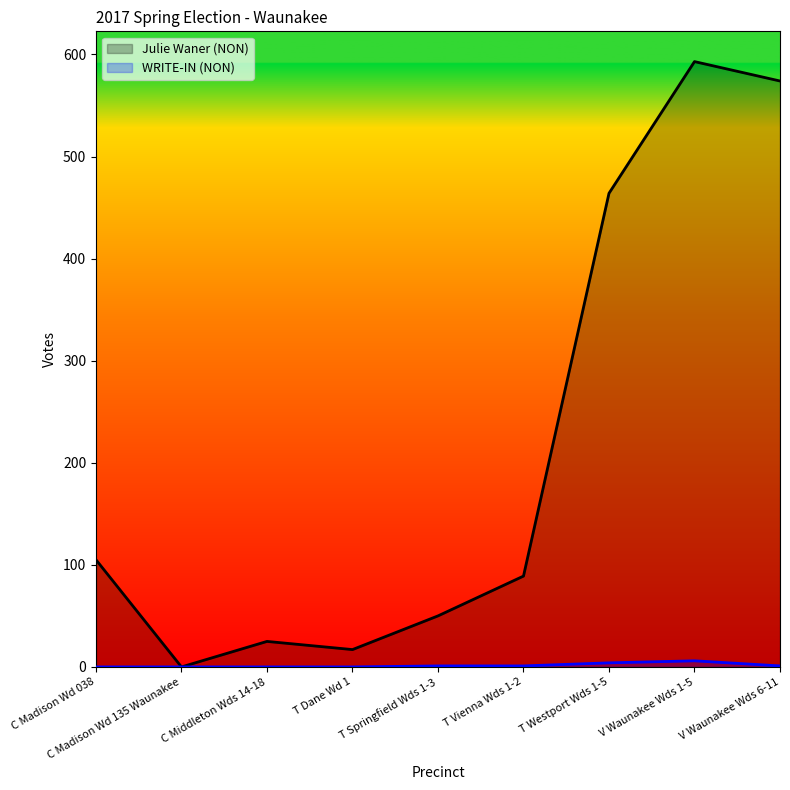

Reading left to right, what are all the values shown in this chart?

Julie Waner (NON): 105	0	25	17	50	89	464	593	574
WRITE-IN (NON): 0	0	0	0	1	1	4	6	1